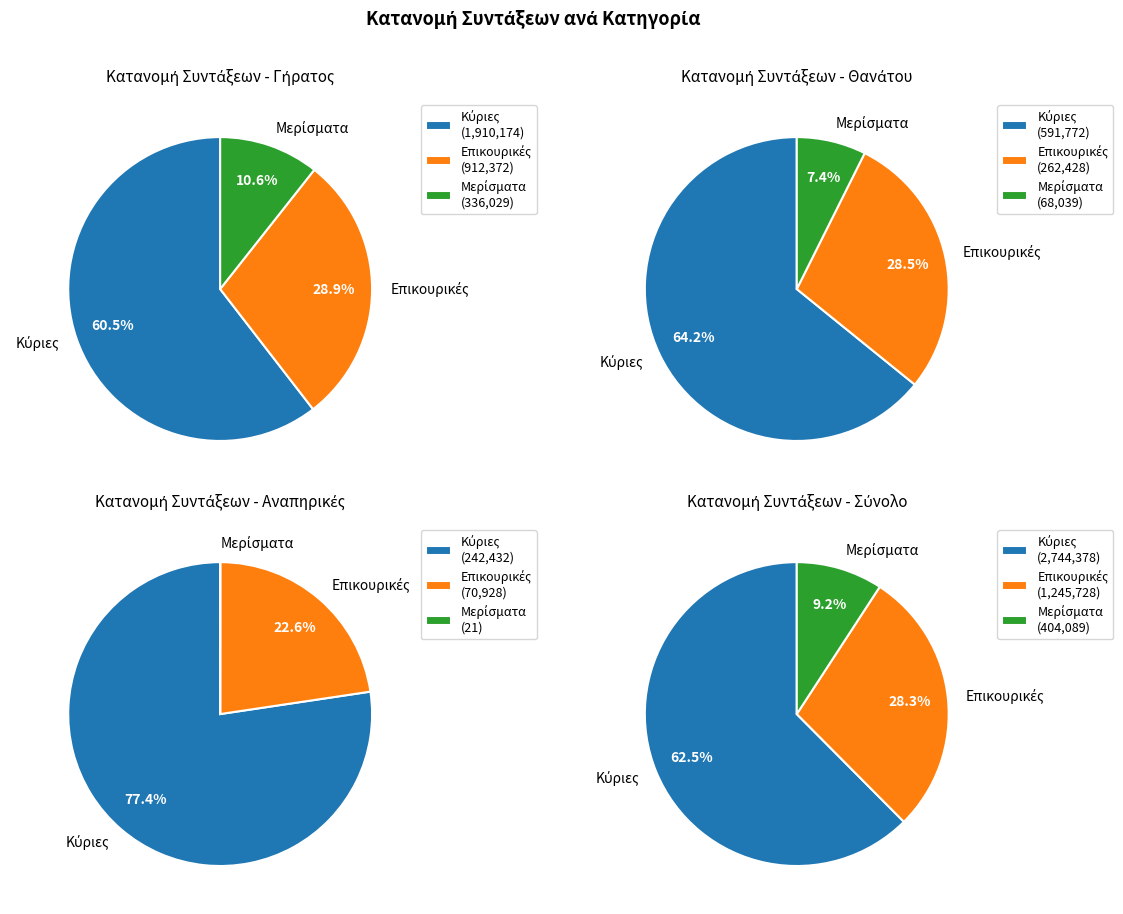

Is it true that Κύριες is 70% of the pie?

False